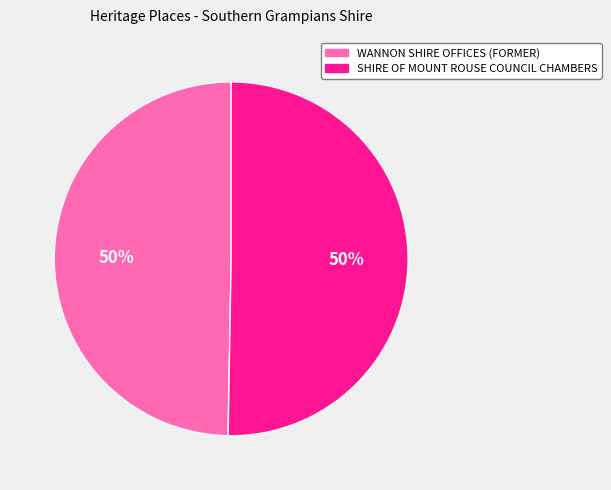

To the nearest percent, what is the average slice percentage?

50%